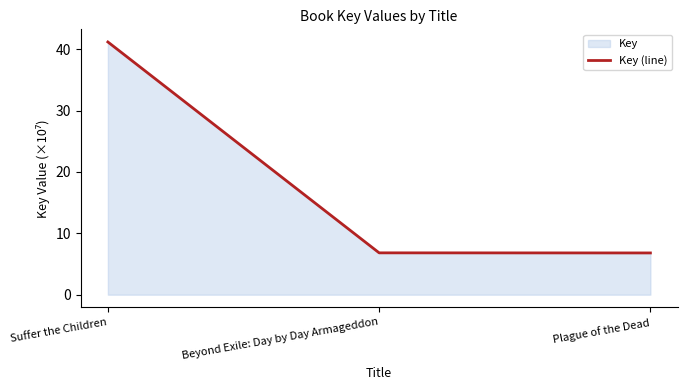

Approximately how many times larger is the value at Plague of the Dead compared to Beyond Exile: Day by Day Armageddon?

1.0